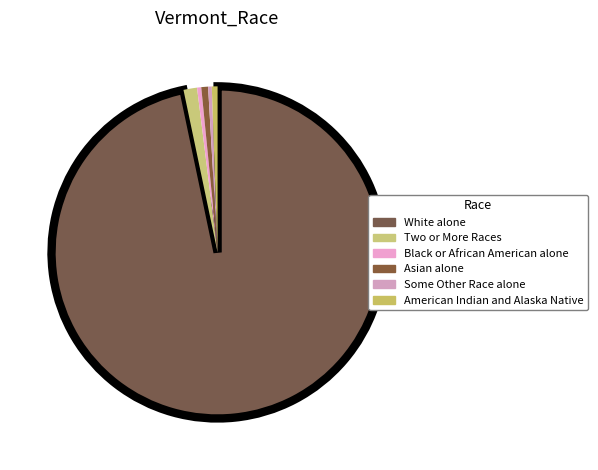

Count the number of slices in the pie.

6